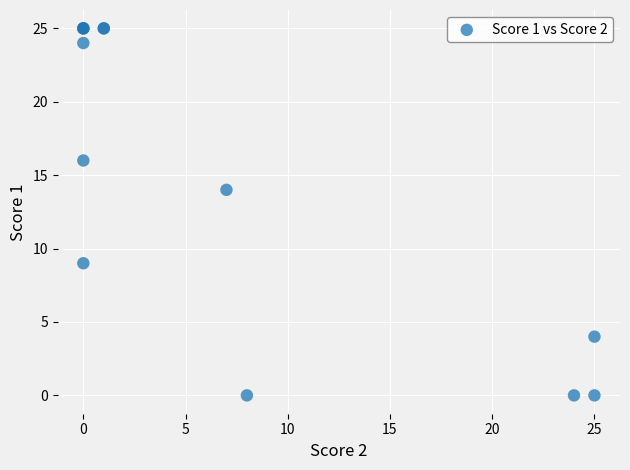

What Y value in the scatter plot is closest to 12?

14